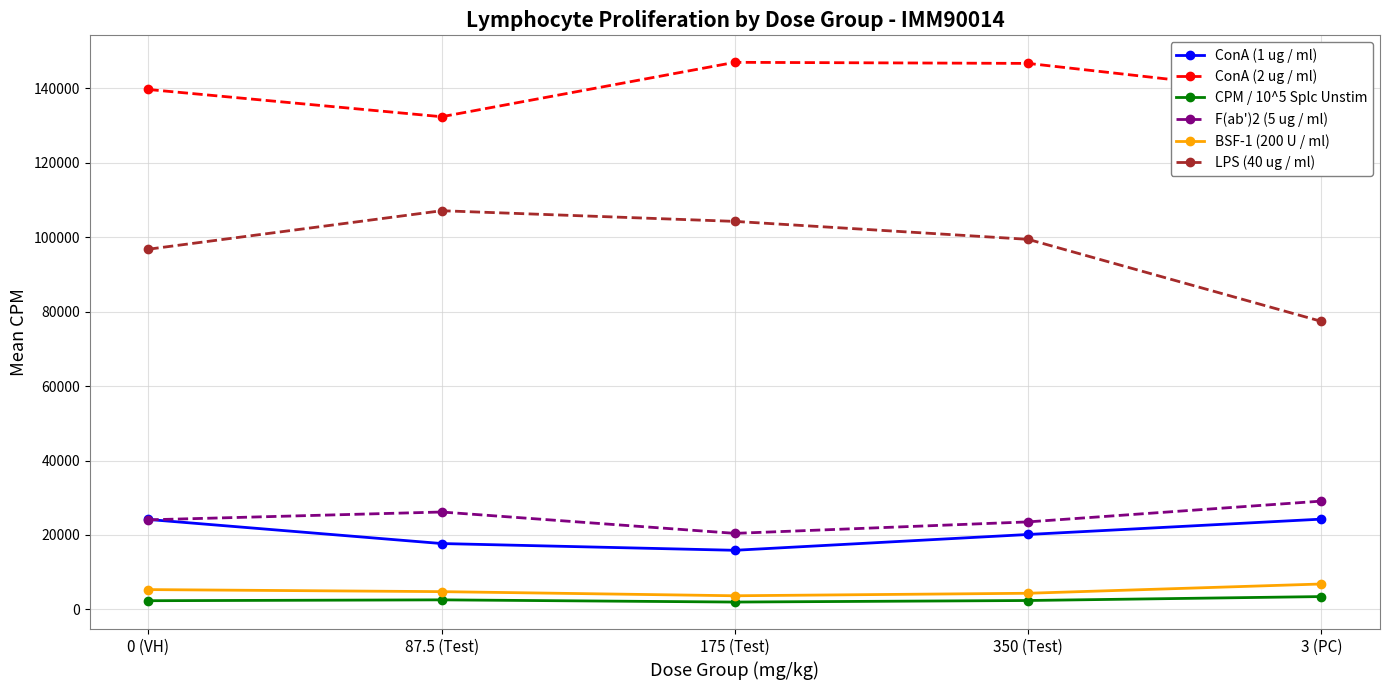

List the labels in order of LPS (40 ug / ml) value, smallest first.

3 (PC), 0 (VH), 350 (Test), 175 (Test), 87.5 (Test)